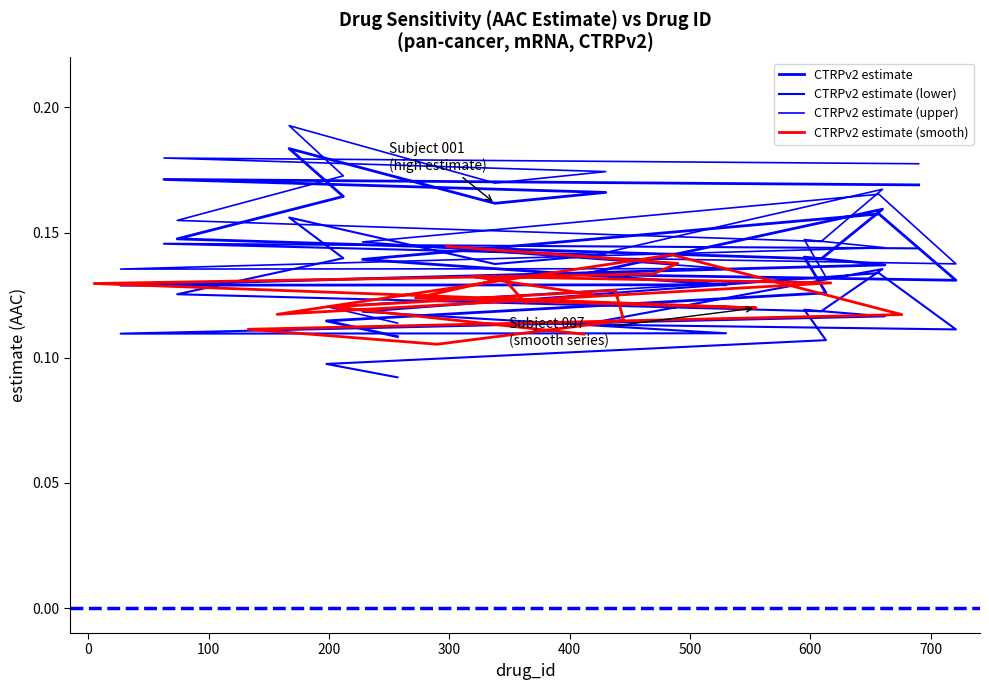

The value of CTRPv2 estimate at 19 is 0.0. True or false?

False